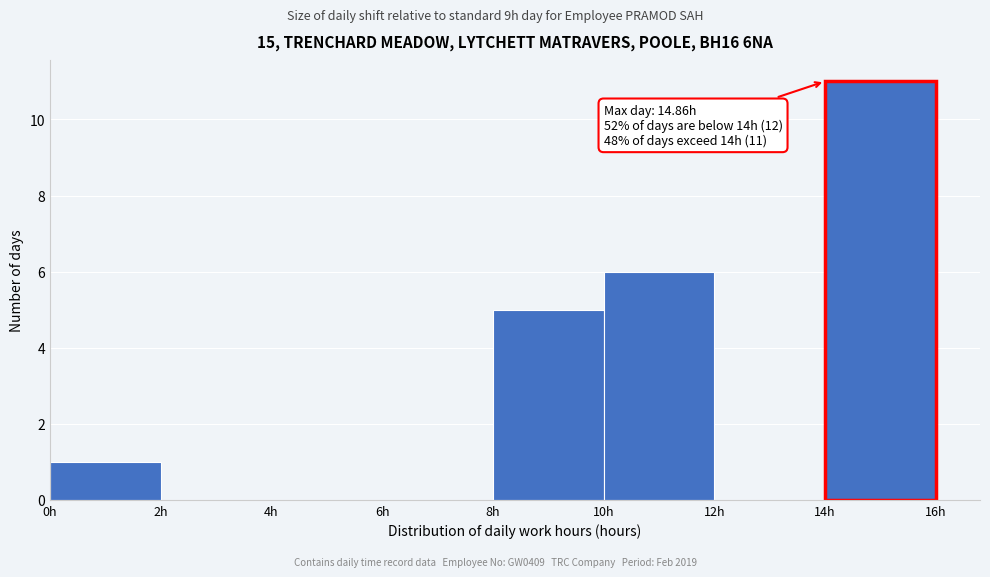

Over which range of the x-axis is the bar tallest?

14 to 16